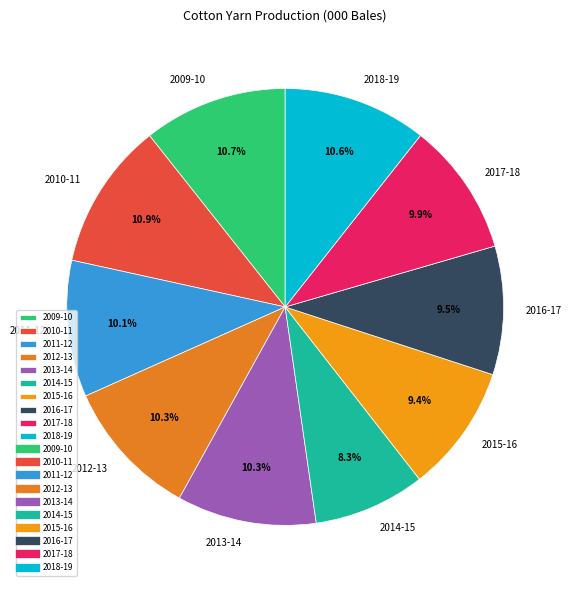

What portion of the pie excludes 2010-11?

89.1%